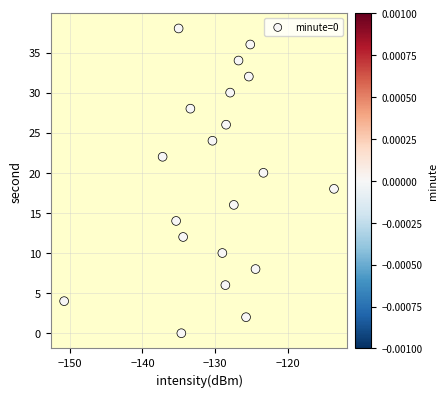

What is the range of Y values (max minus min)?

38